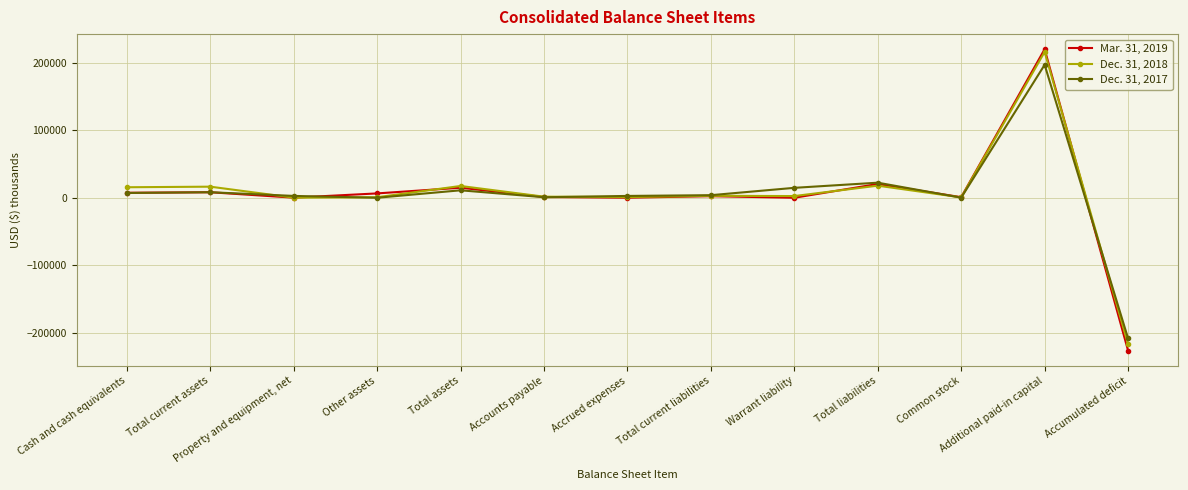

How many lines are shown in the chart?

3